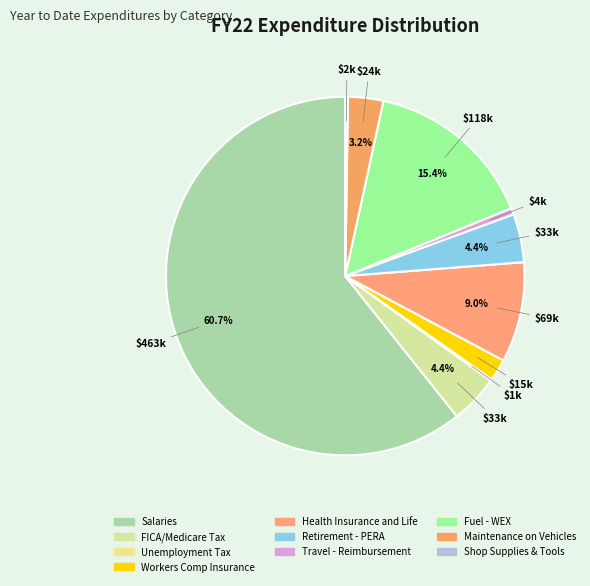

What is the change in value from FICA/Medicare Tax to Unemployment Tax?

-32370.3